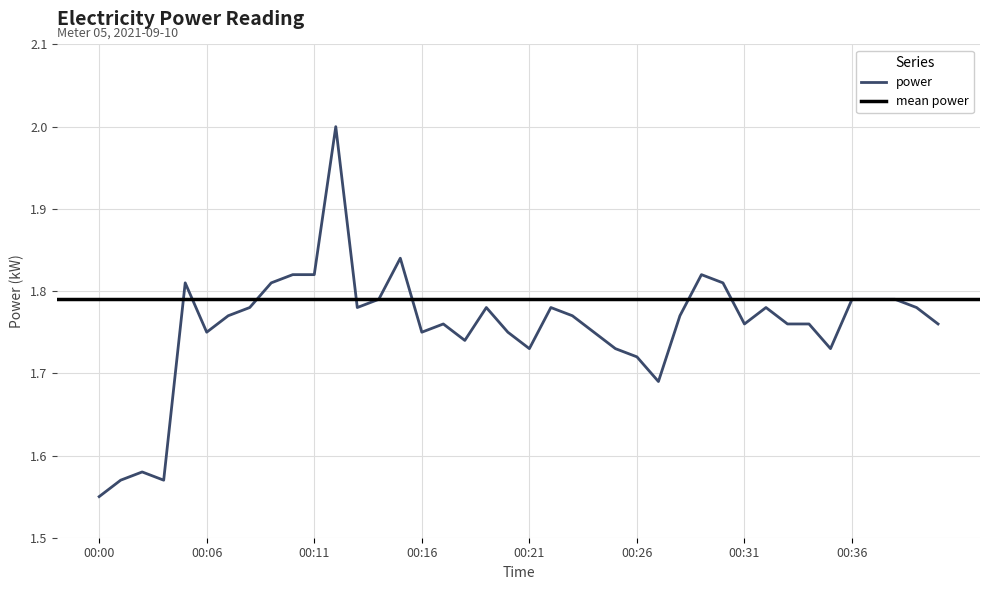

How many interior local valleys (lower than both neighbors) does the data have?

9